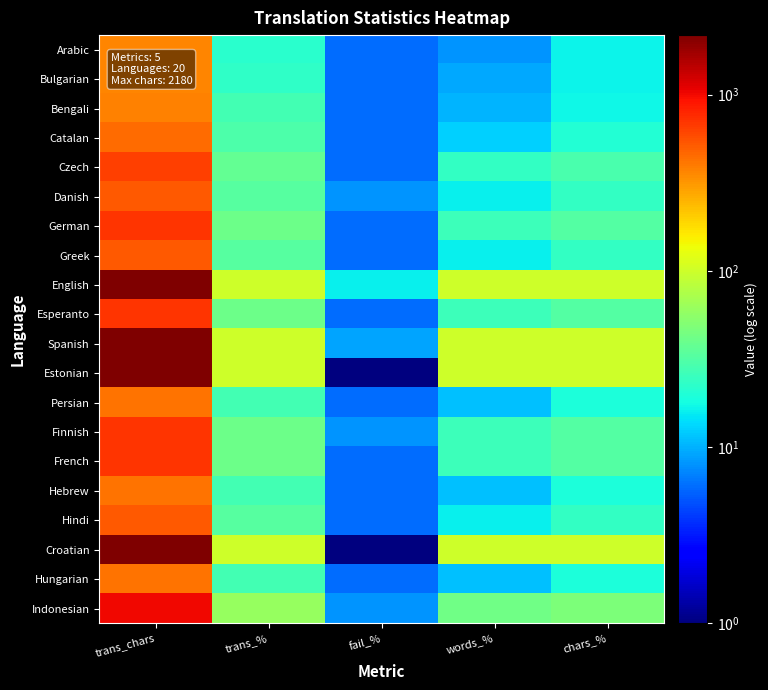

Which has a higher value, trans_chars or words_%?

trans_chars